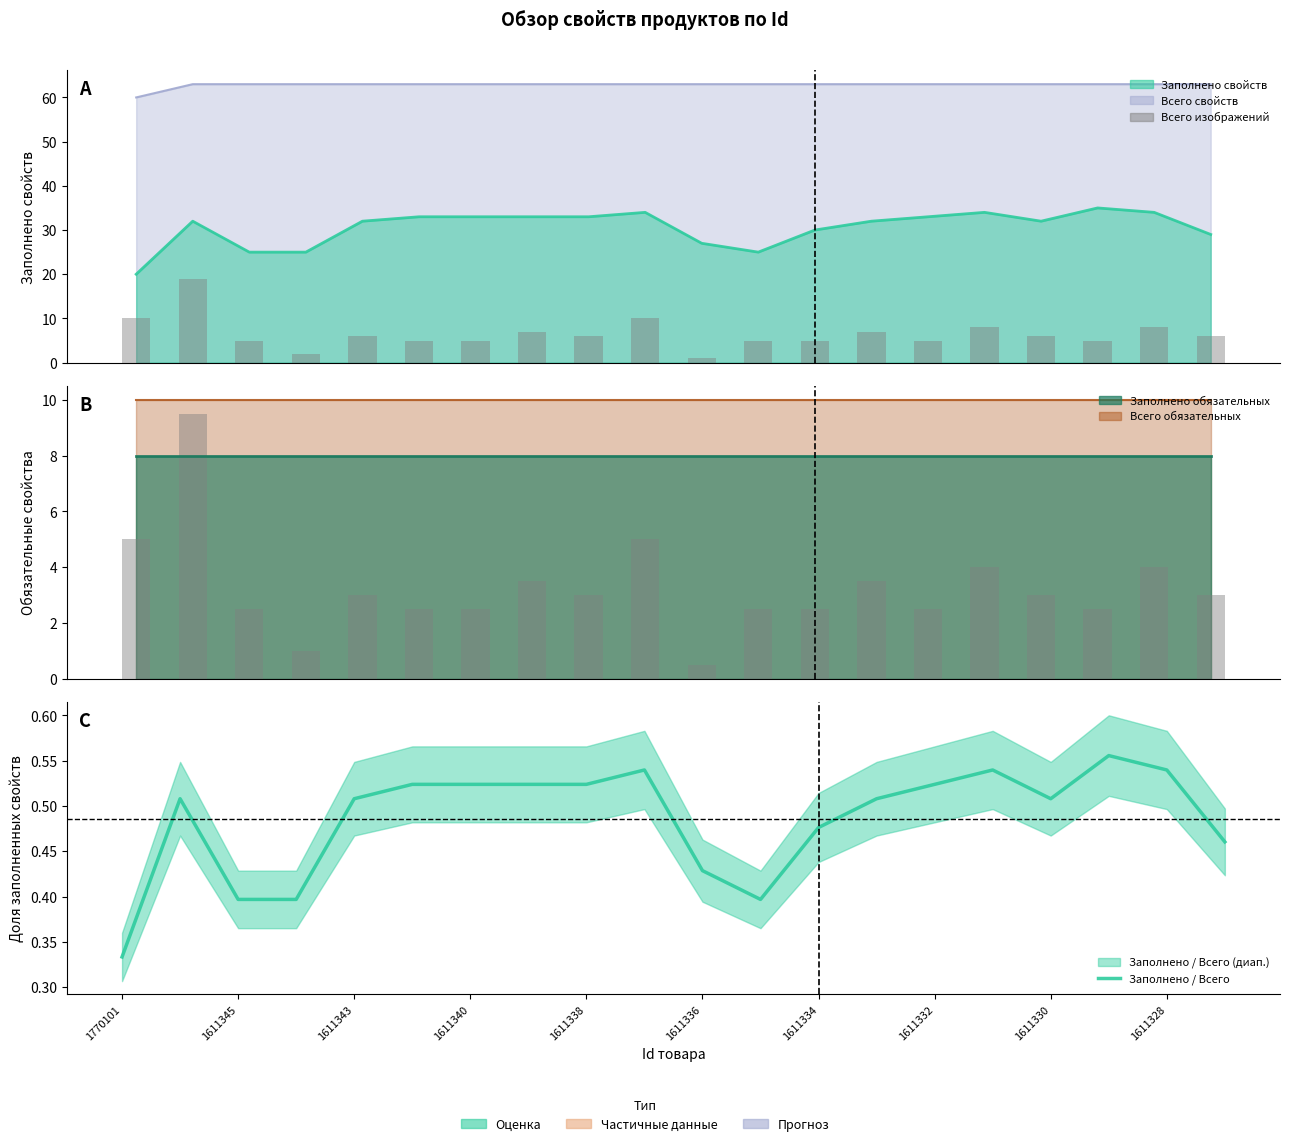

What is the difference between the maximum and minimum values in the Всего изображений series?

18.0